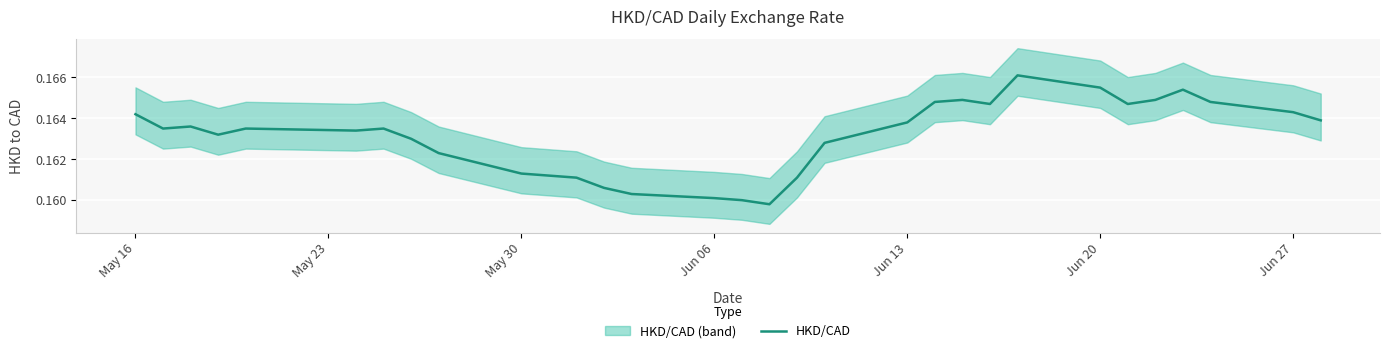

Reading right to left, transcribe all the data shown in this chart.

0.2	0.2	0.2	0.2	0.2	0.2	0.2	0.2	0.2	0.2	0.2	0.2	0.2	0.2	0.2	0.2	0.2	0.2	0.2	0.2	0.2	0.2	0.2	0.2	0.2	0.2	0.2	0.2	0.2	0.2	0.2